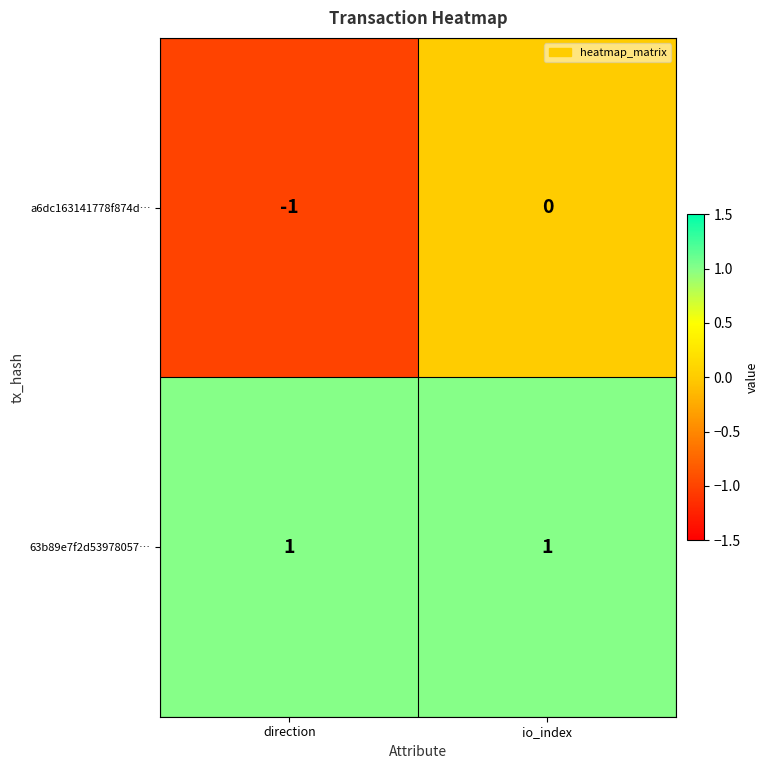

Which series has the widest spread of values?

a6dc163141778f874d…